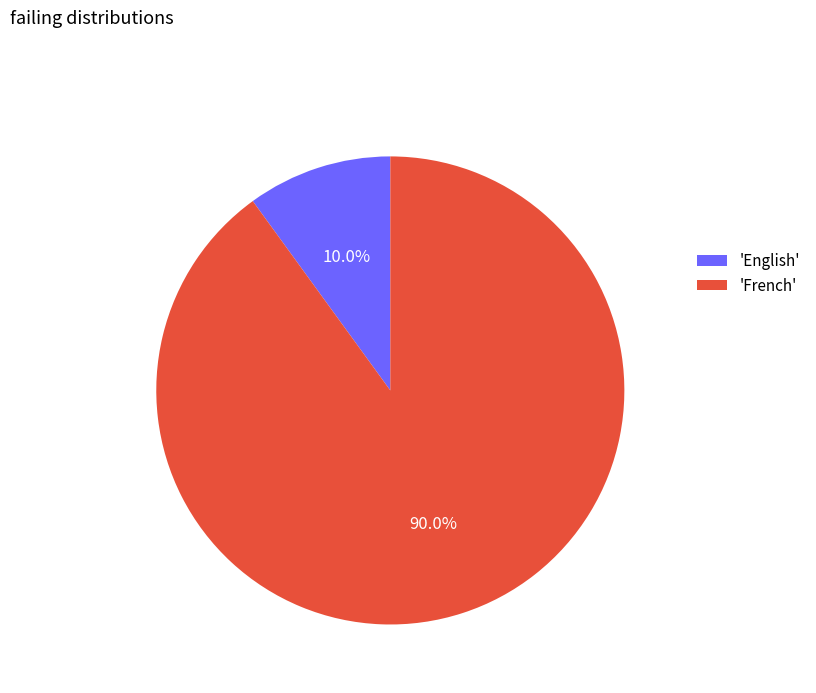

Approximately how many times larger is the value at 'French' compared to 'English'?

9.0